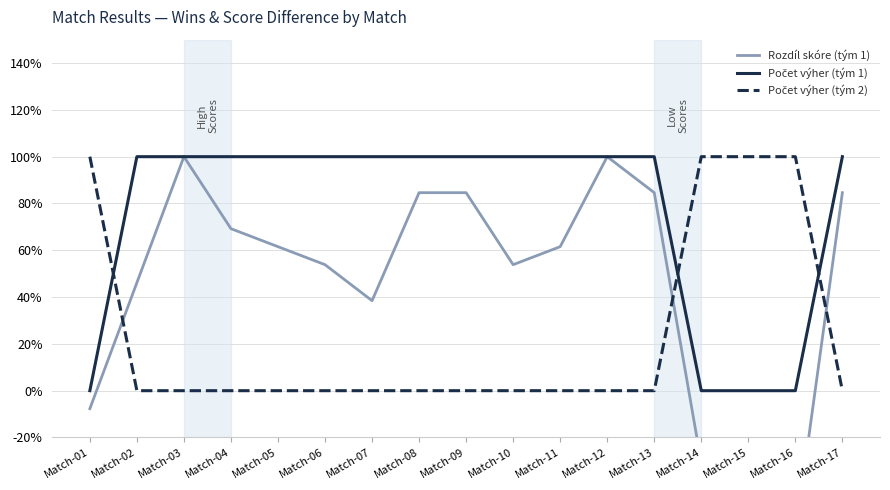

What is the difference between the maximum and minimum values in the Počet výher (tým 2) series?

1.0